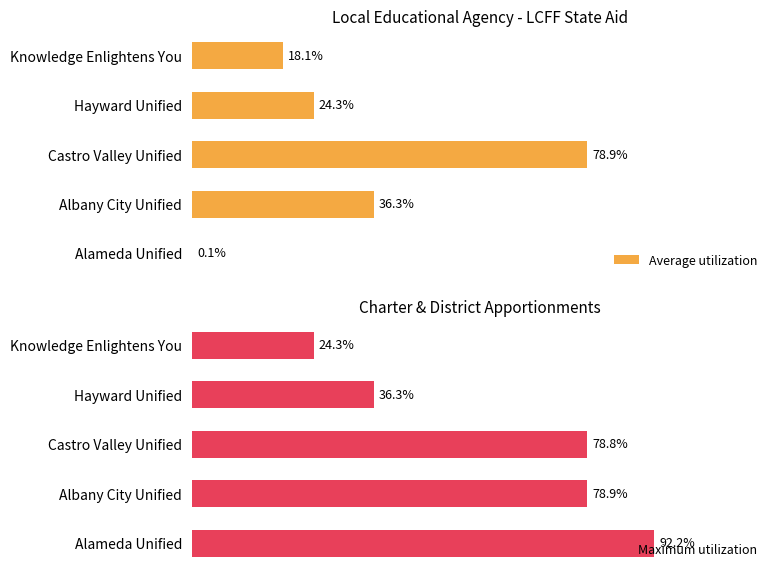

What is the difference between the maximum and minimum values in the Maximum utilization series?

67.9